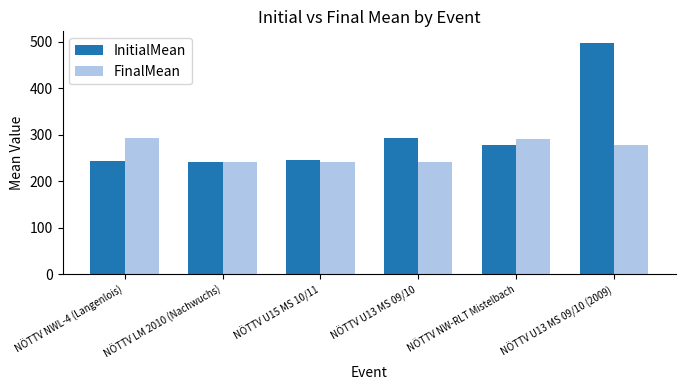

What is the value of the FinalMean bar at the 3rd from the left?

241